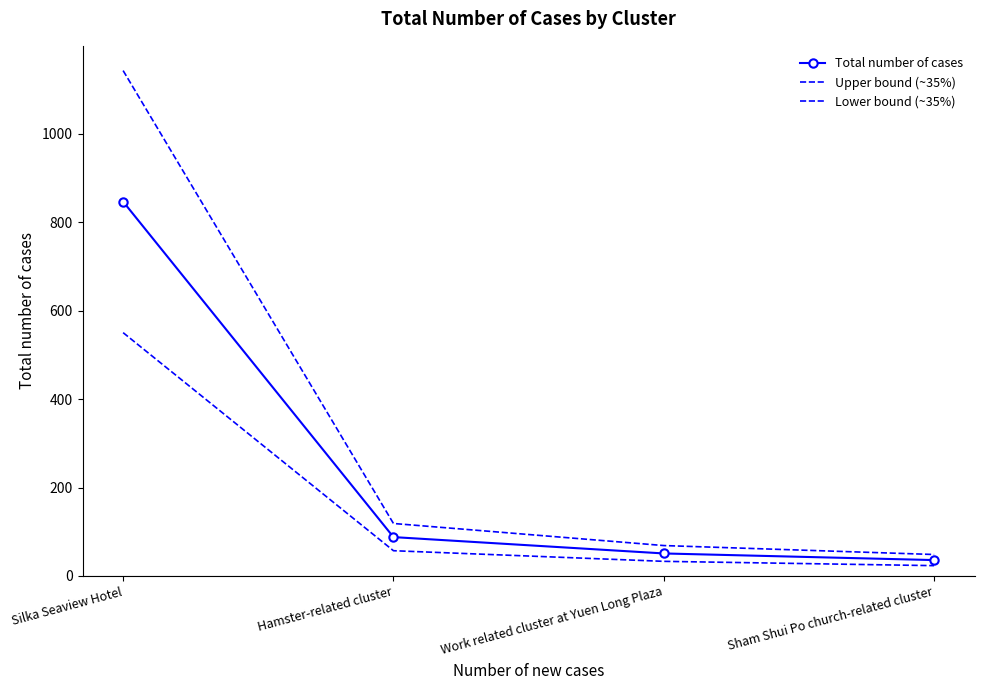

True or false: Total number of cases and Lower bound (~35%) intersect in this chart.

False